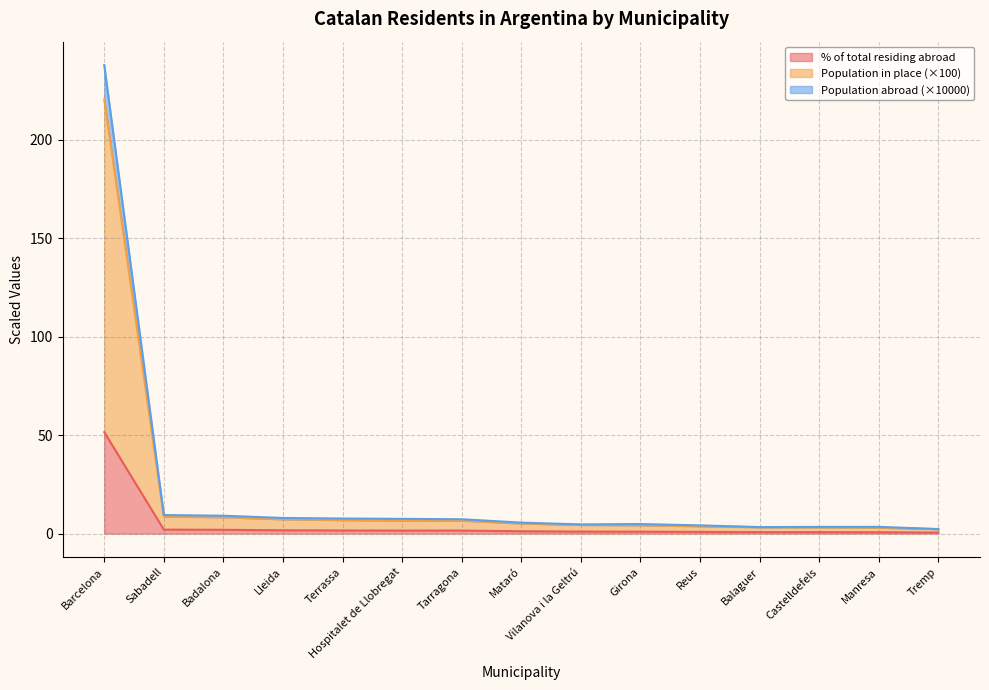

True or false: % of total abroad has more than 1 points higher than both neighbors.

False